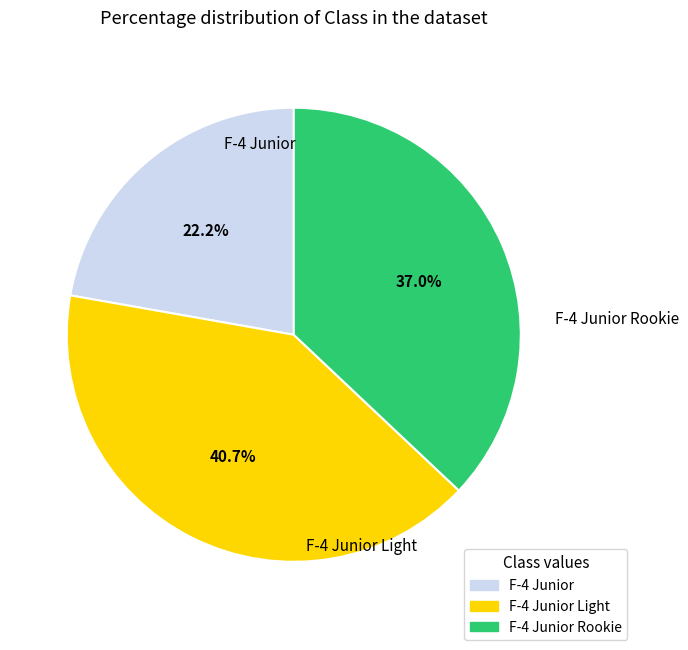

Is there a majority slice in this chart?

No